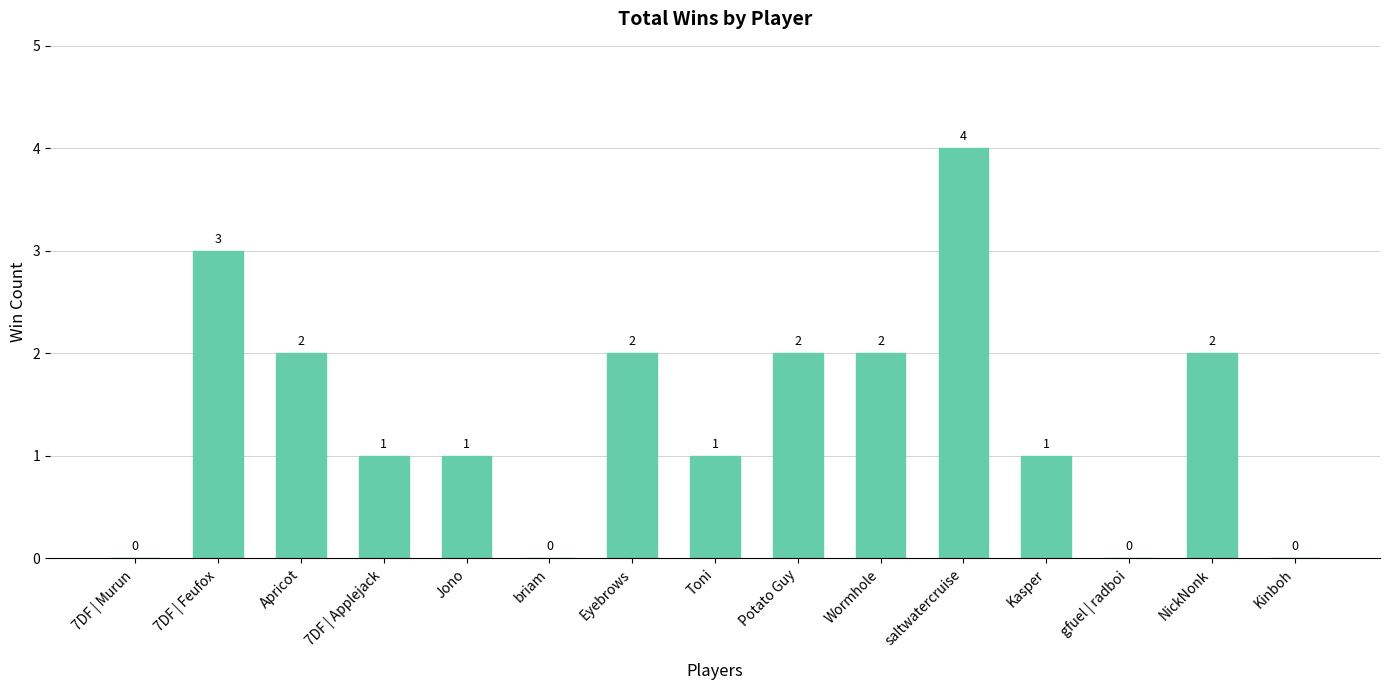

What is the sum of the values at 7DF | Murun and Wormhole?

2